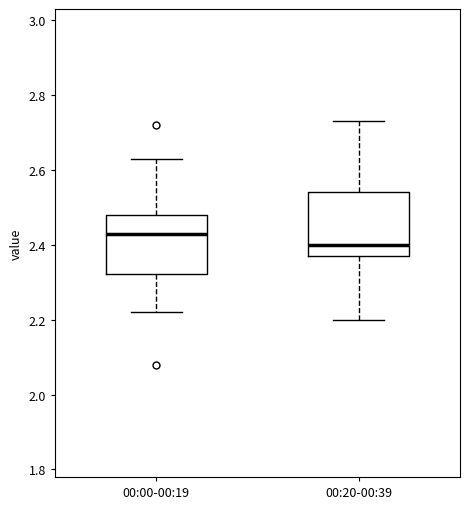

Which box's median line is the lowest?

00:20-00:39